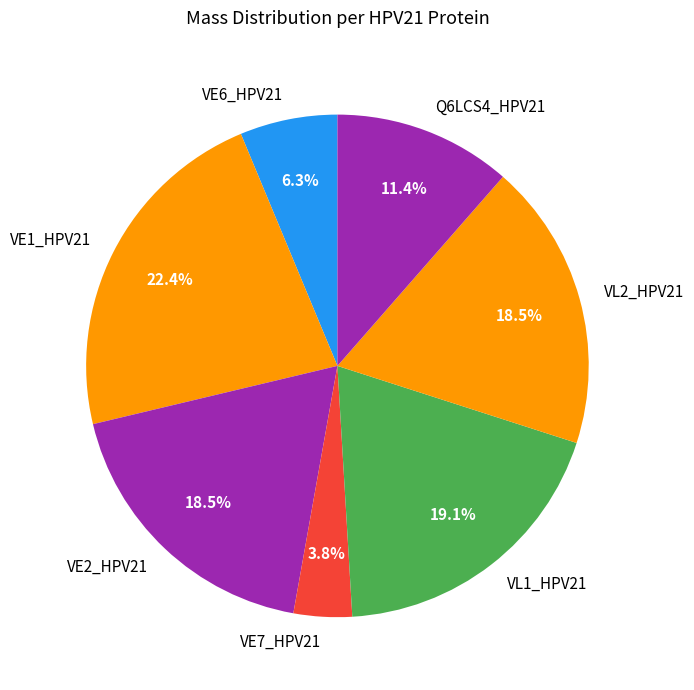

How much of the chart is everything except VE1_HPV21?

77.6%